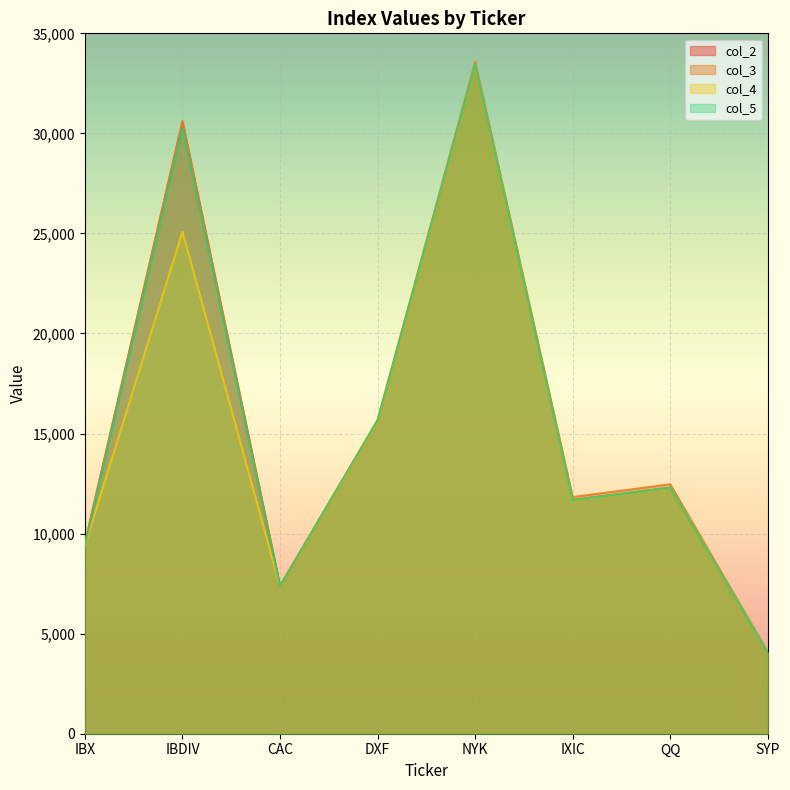

Is the value of col_2 at QQ greater than the value of col_3 at SYP?

Yes